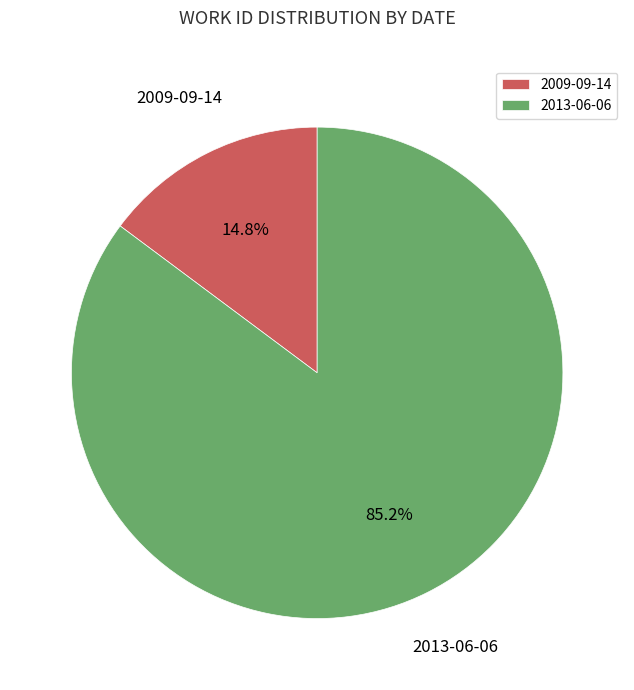

True or false: 2013-06-06 accounts for 85% of the total.

True